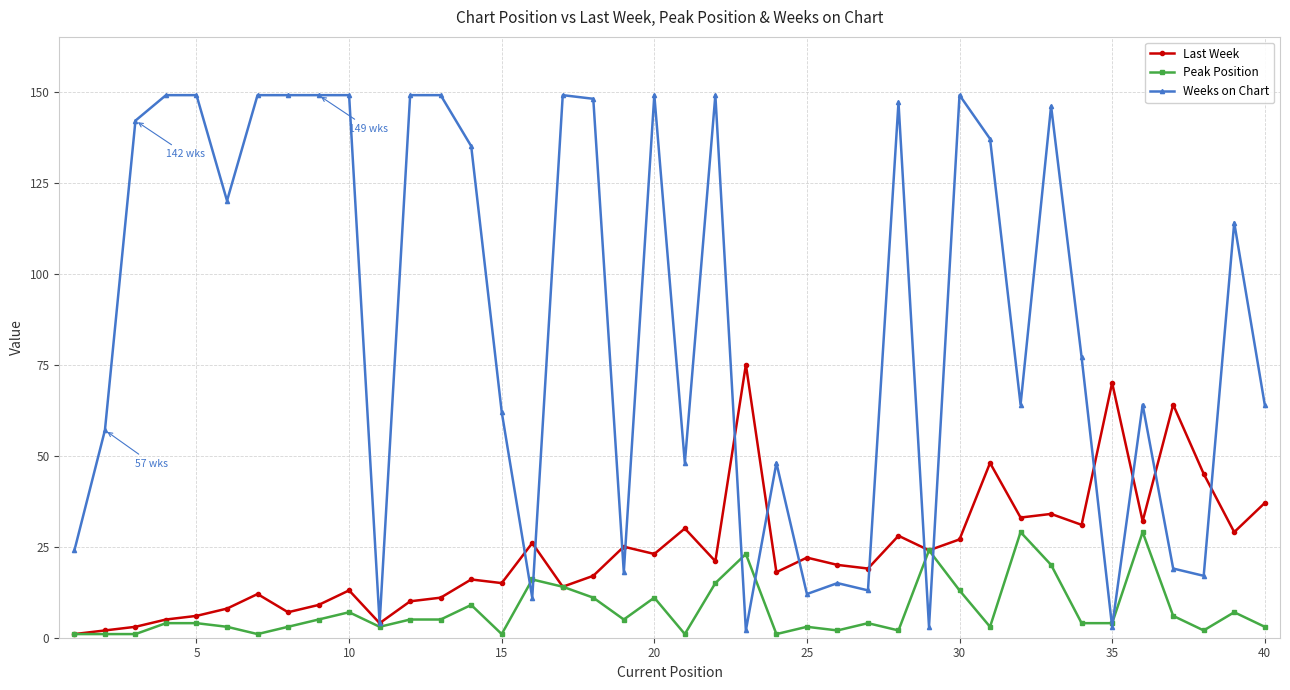

How many series are shown in this chart?

3